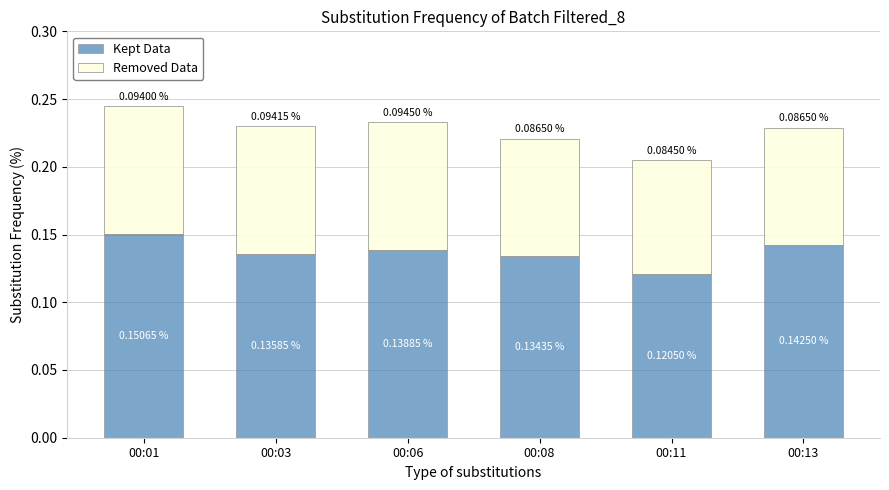

At which category is the sum across all series the highest?

00:01